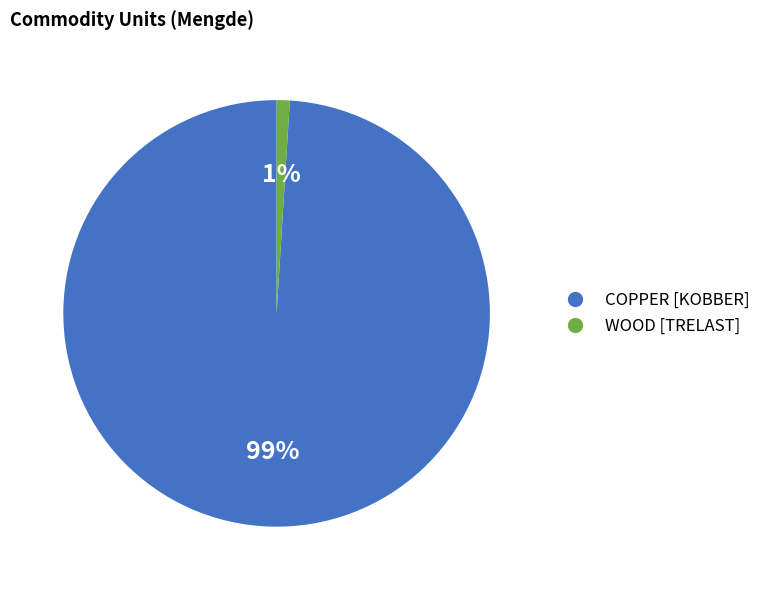

To the nearest percent, what is the average slice percentage?

50%